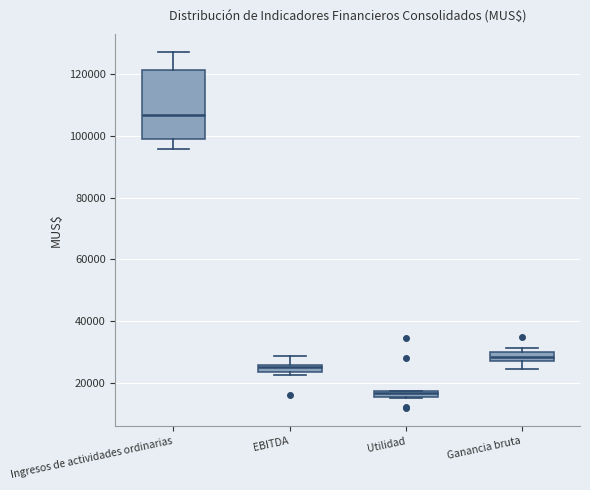

Comparing the boxes themselves (not the whiskers), which one is the tallest?

Ingresos de actividades ordinarias